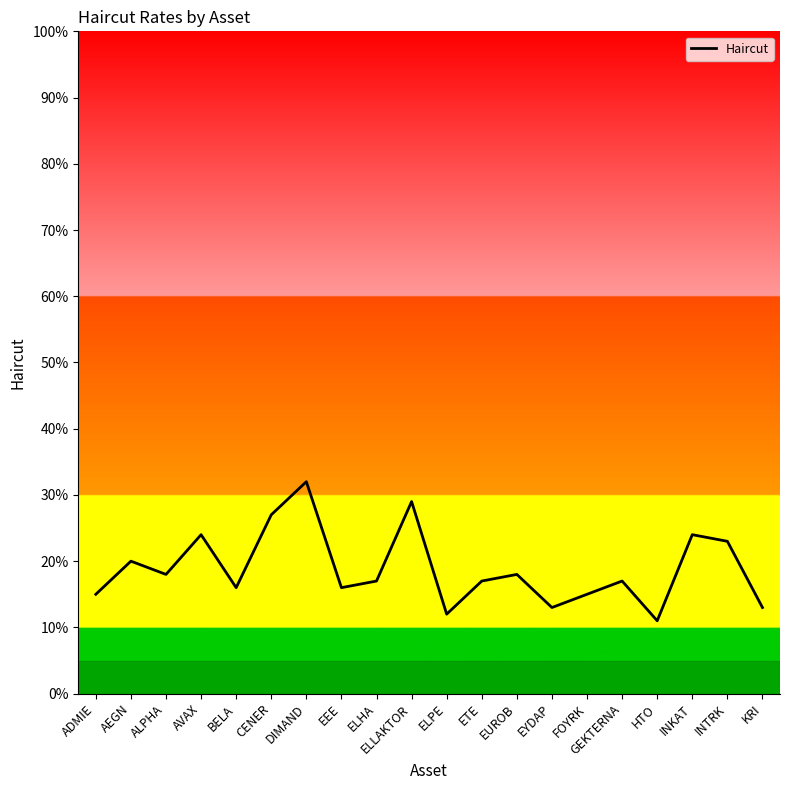

Does the chart have visible grid lines?

No